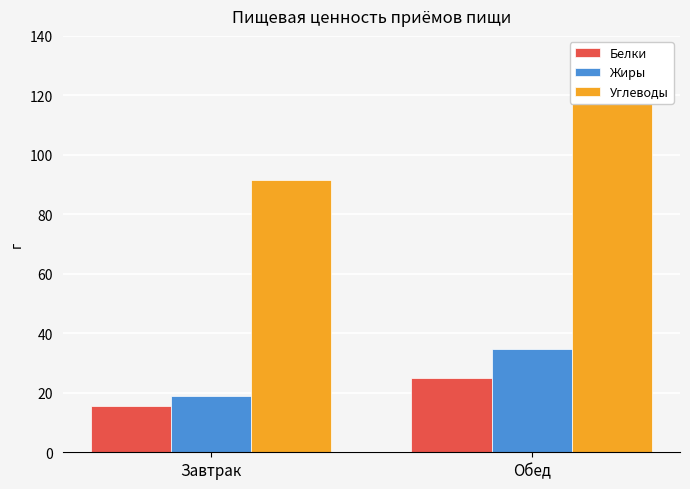

Reading left to right, extract all data points from this chart.

Белки: 15.4	25.0
Жиры: 18.9	34.6
Углеводы: 91.6	121.9